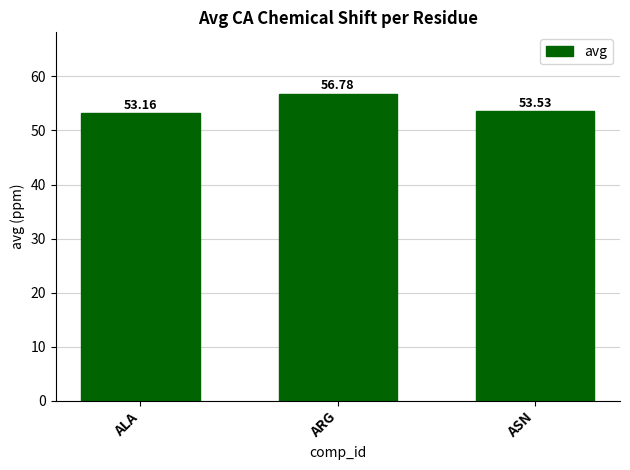

What is the label of the 2nd bar from the right?

ARG